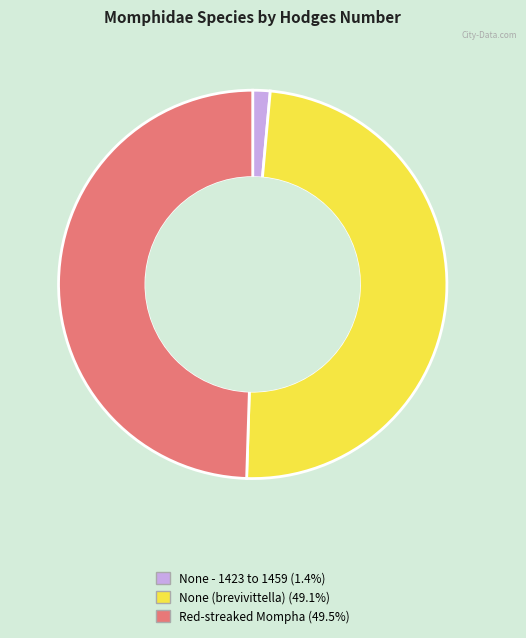

Is Red-streaked Mompha the majority of the pie?

No